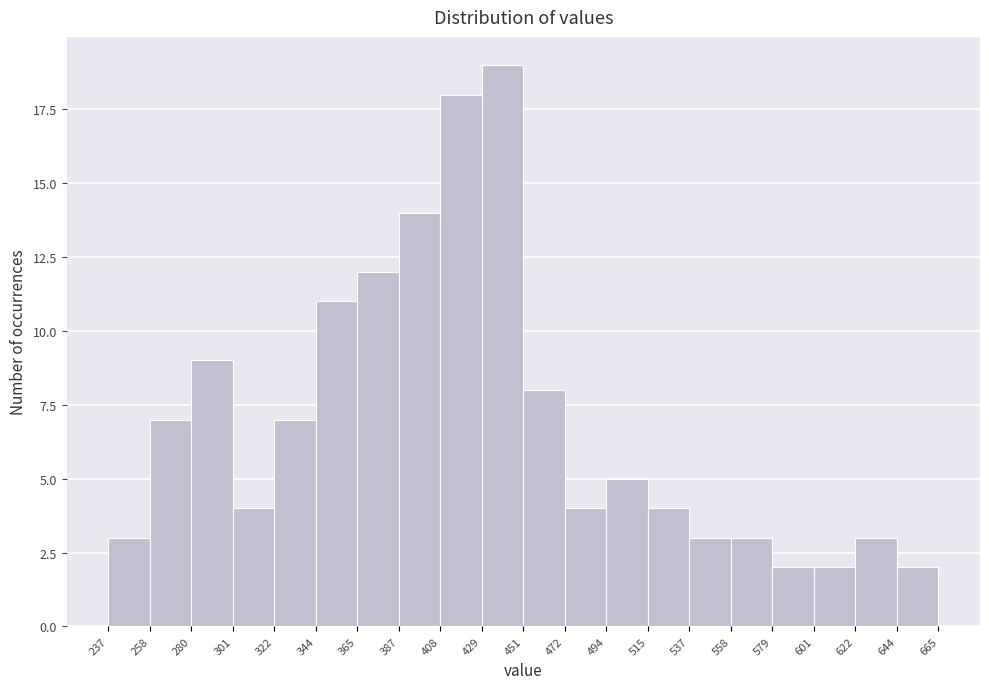

Over which range of the x-axis is the bar tallest?

429 to 451